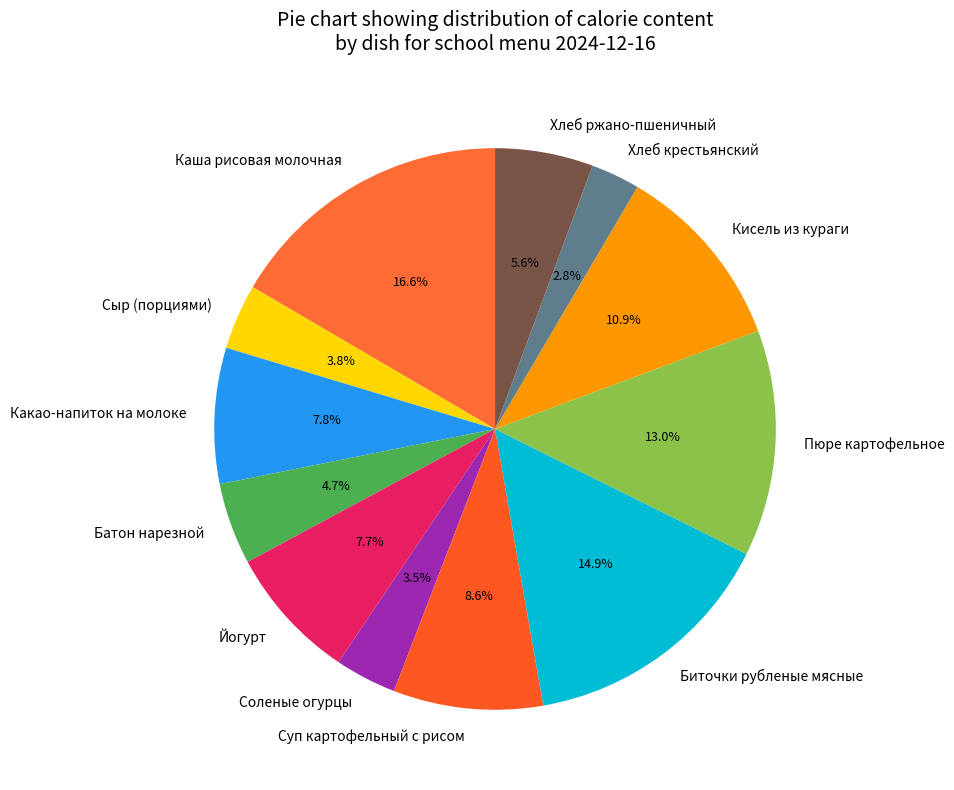

Between Биточки рубленые мясные and Соленые огурцы, which is larger?

Биточки рубленые мясные